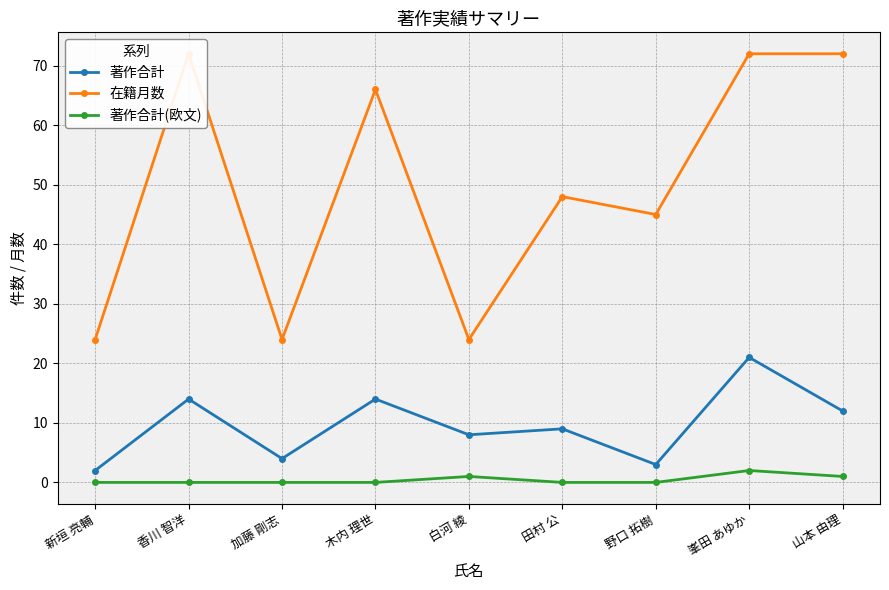

Does the chart display data point markers on the line(s)?

Yes